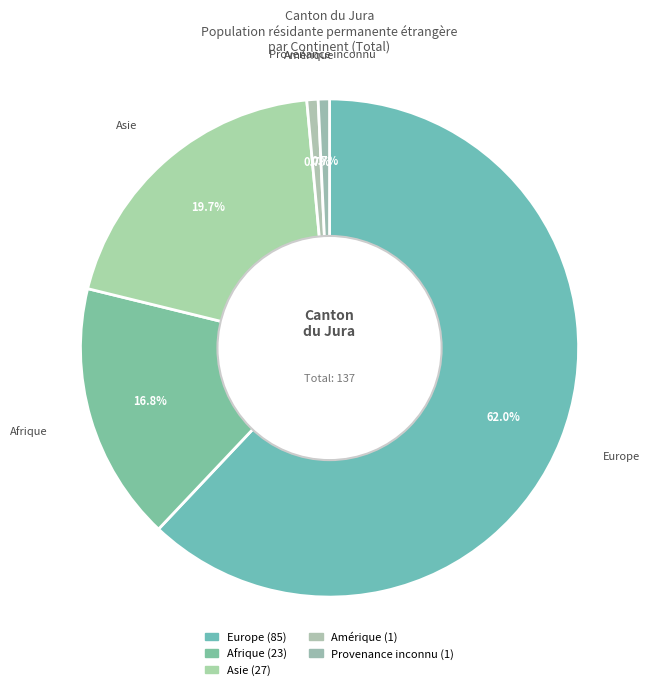

Count the number of slices in the pie.

5